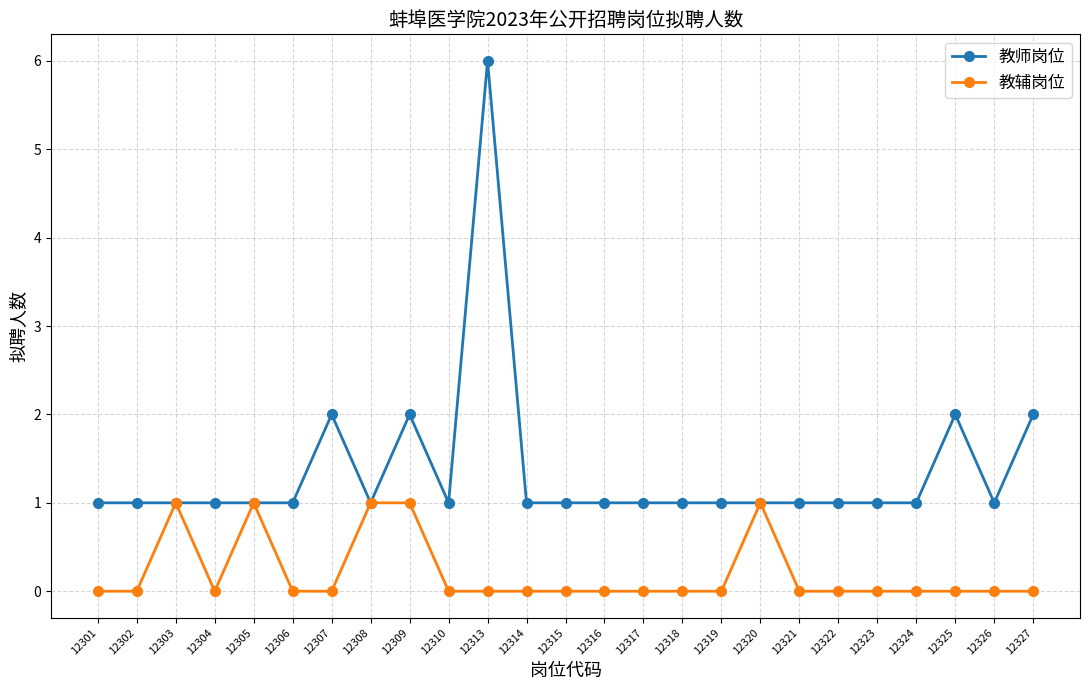

True or false: 教师岗位 has more than 1 points higher than both neighbors.

True